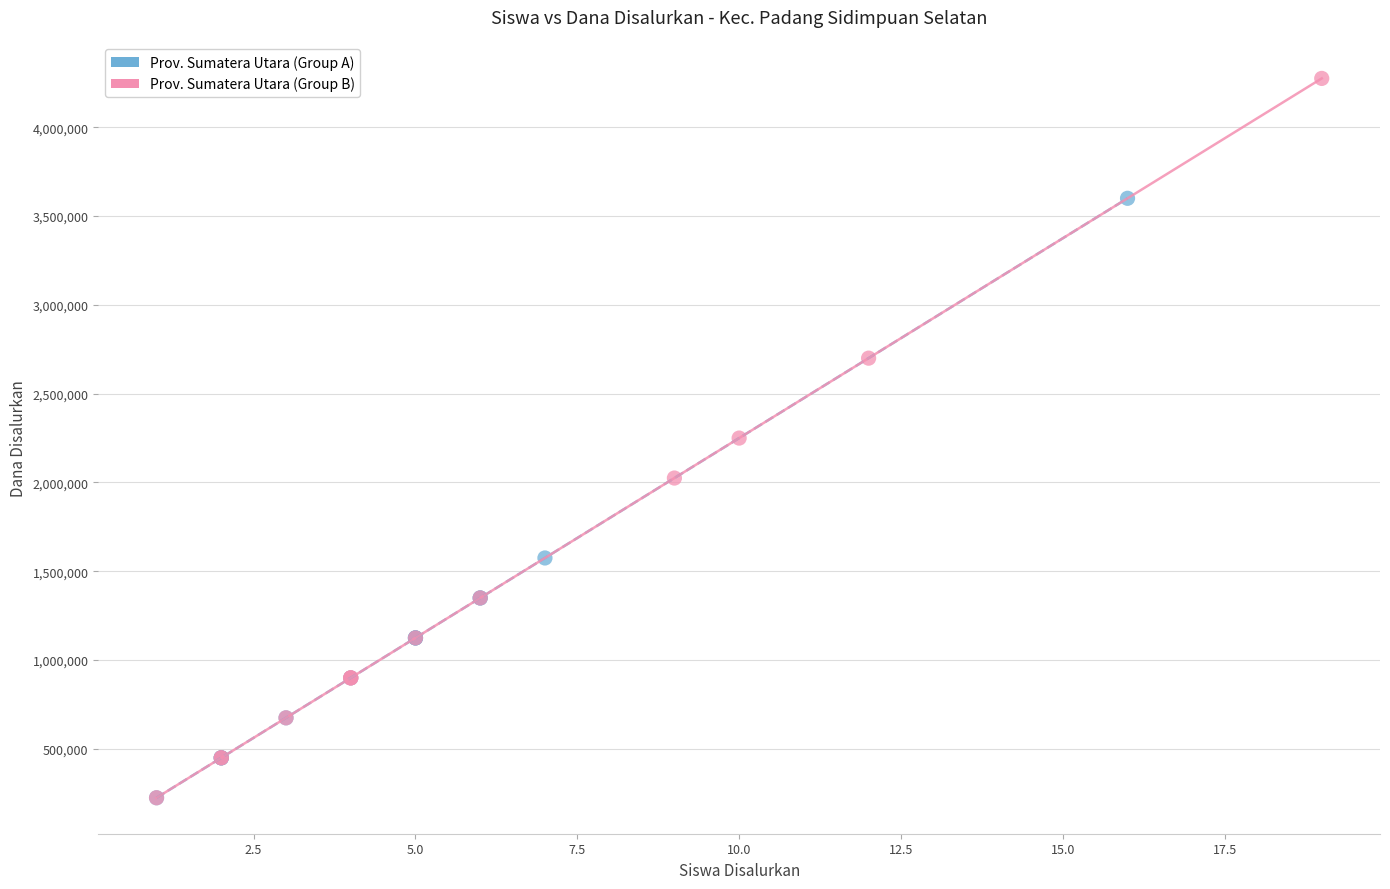

Which series contains the highest Y value?

Prov. Sumatera Utara (Group B)